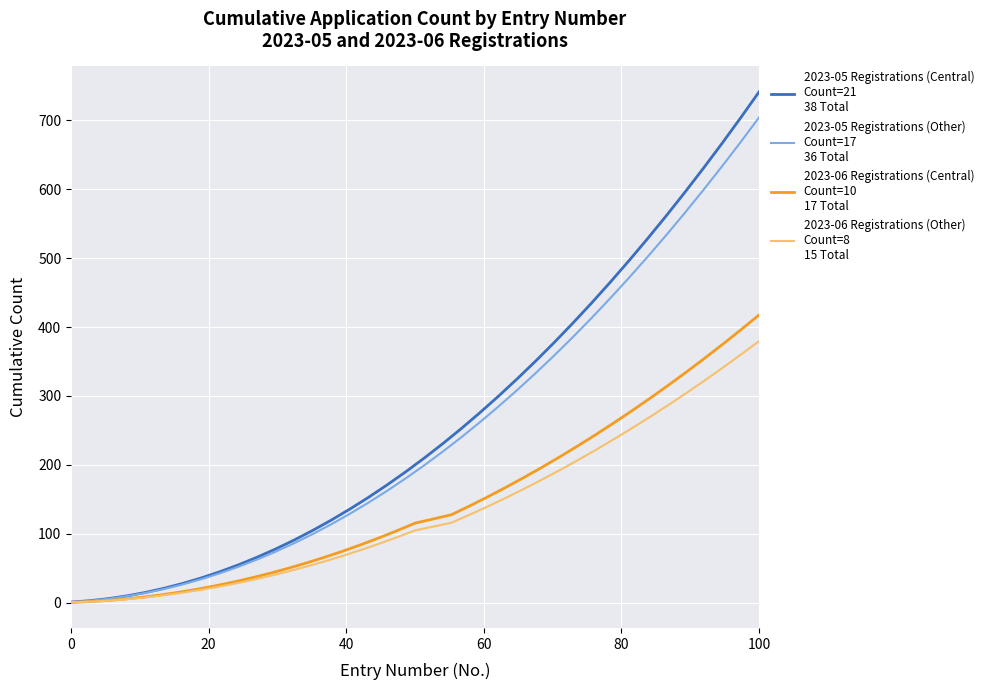

Rank the series at 100 from highest to lowest value.

2023-05 Registrations (Central)
Count=21
38 Total, 2023-05 Registrations (Other)
Count=17
36 Total, 2023-06 Registrations (Central)
Count=10
17 Total, 2023-06 Registrations (Other)
Count=8
15 Total